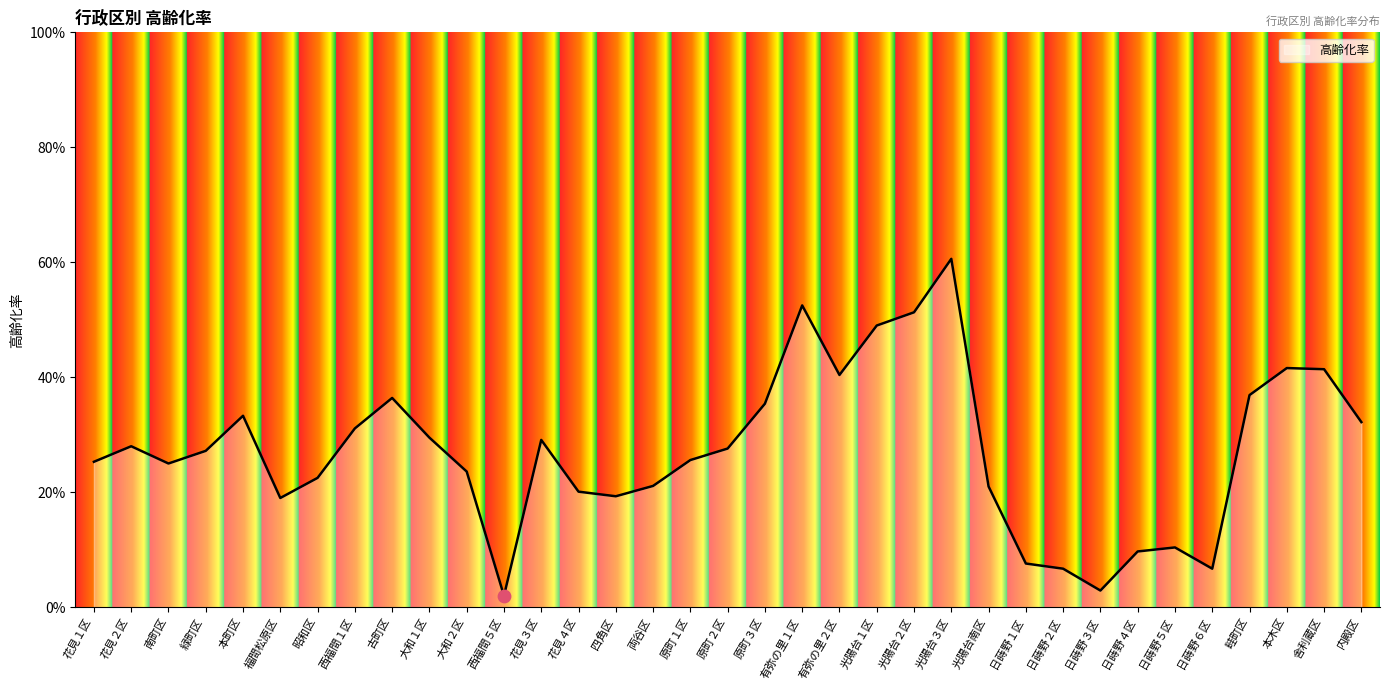

What is the change in value from 西福間１区 to 光陽台南区?

-0.1